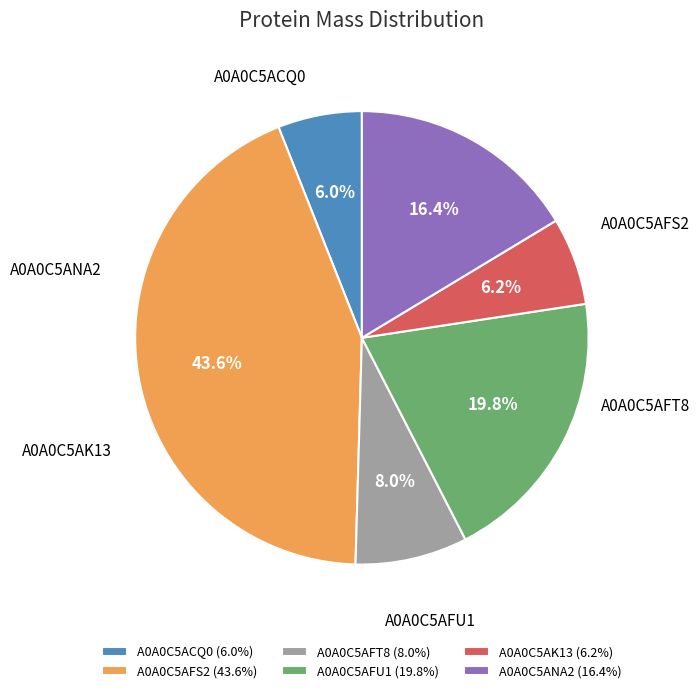

Does A0A0C5AFS2 account for over 50% of the chart?

No